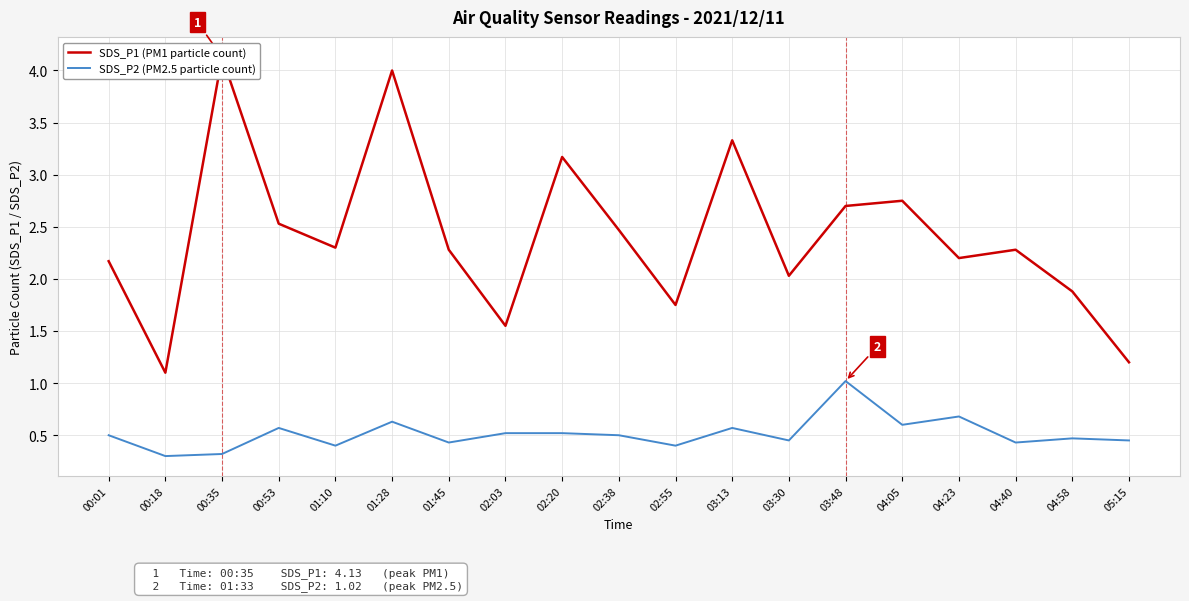

What is the difference between the highest and lowest values at 04:23?

1.5